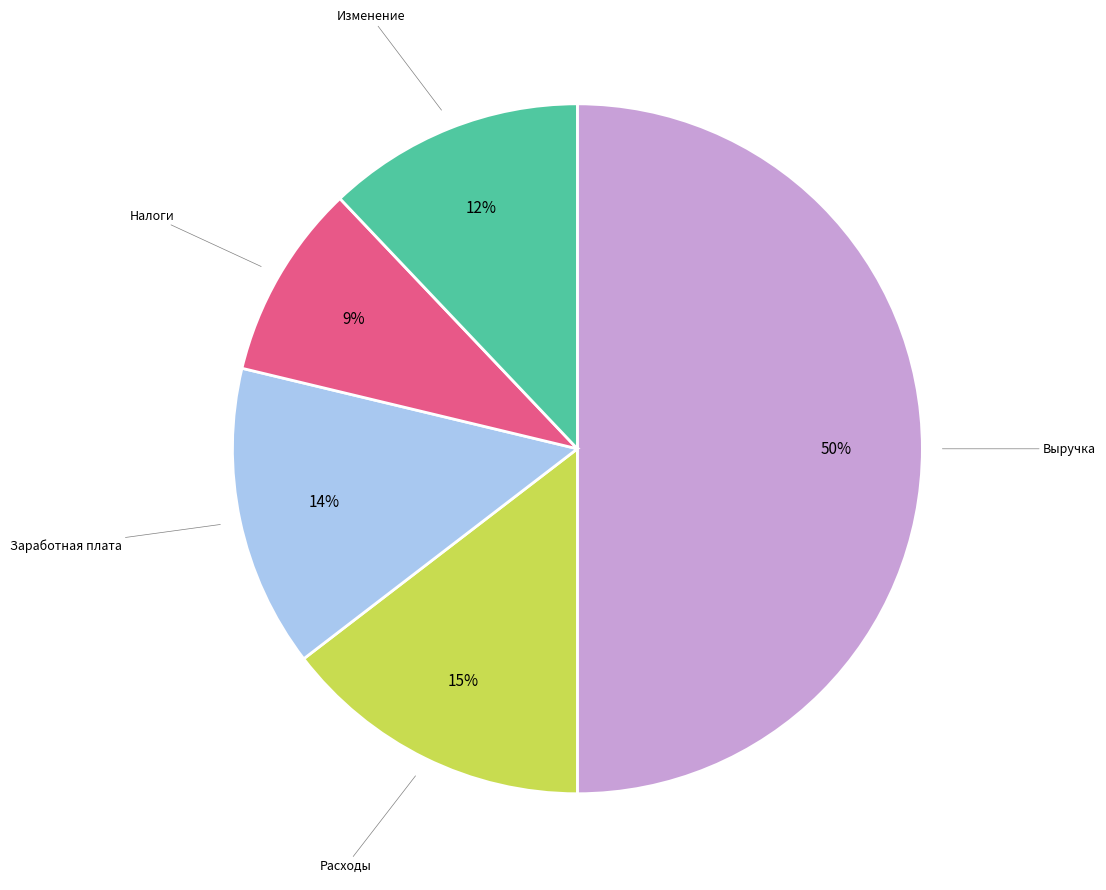

To the nearest percent, what is the average slice percentage?

20%